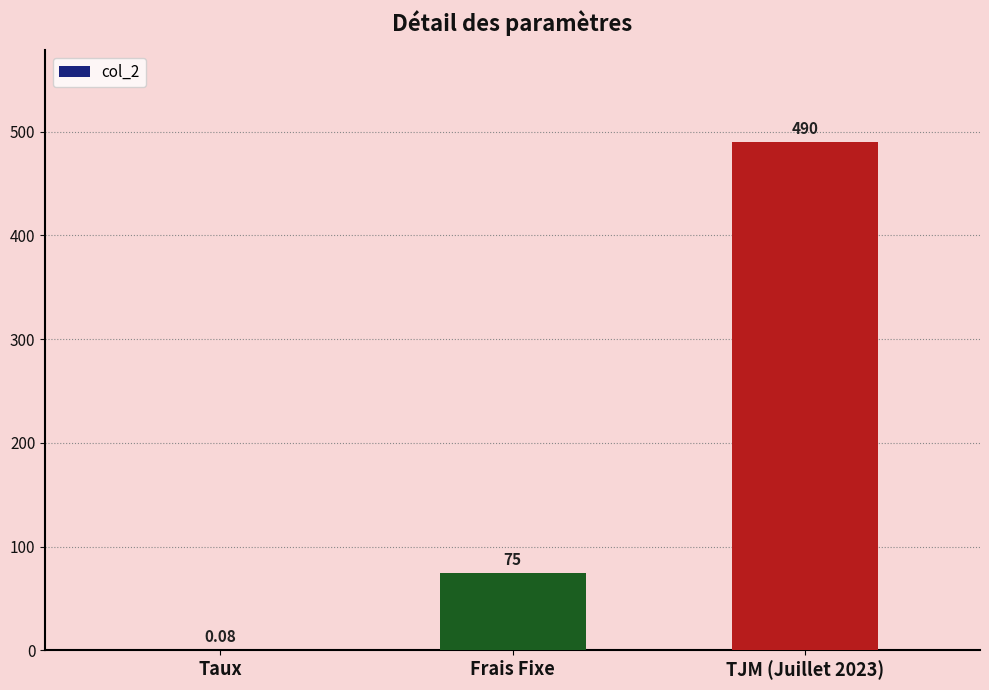

At which label is the value closest to 245?

Frais Fixe